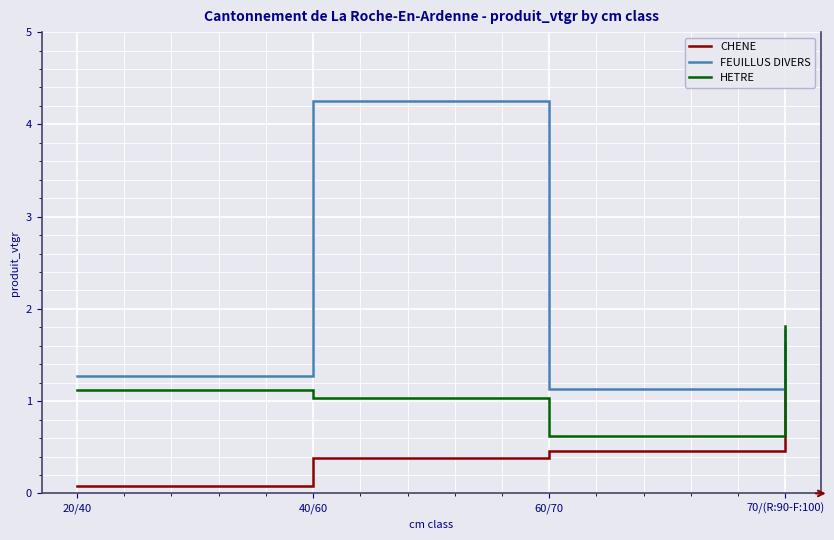

What is the smallest value displayed?

0.1